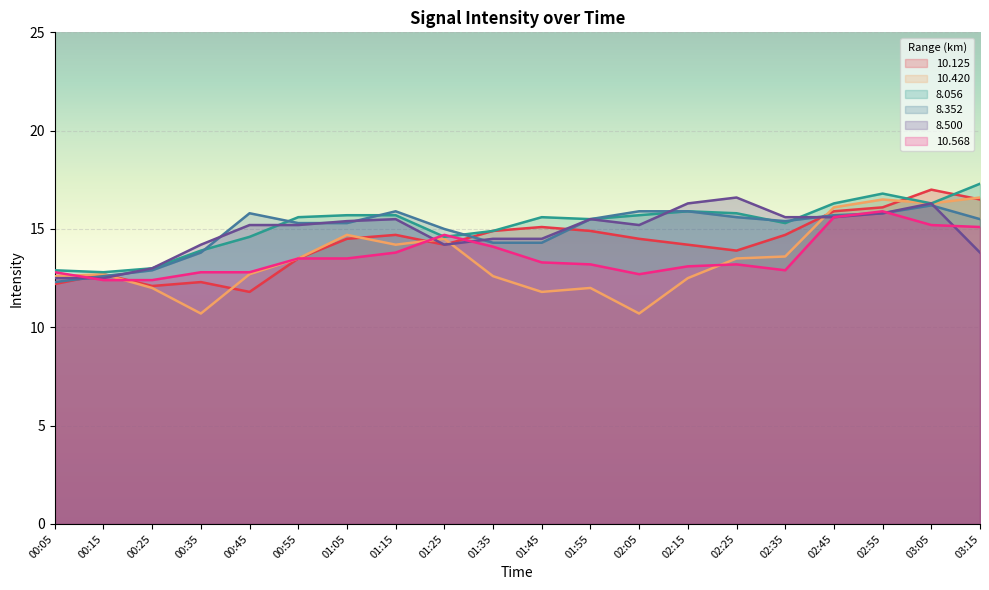

Is the value of 8.056 at 02:05 greater than the value of 10.420 at 03:15?

No